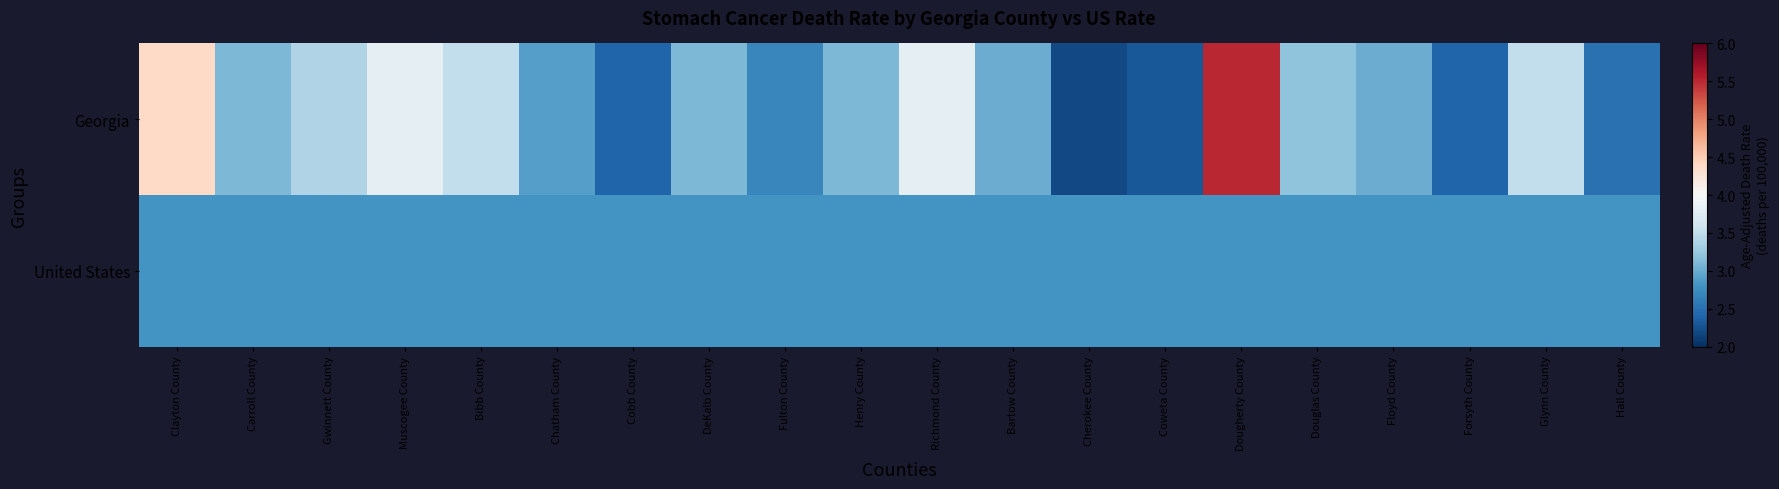

Which series has the largest total across all categories?

Georgia